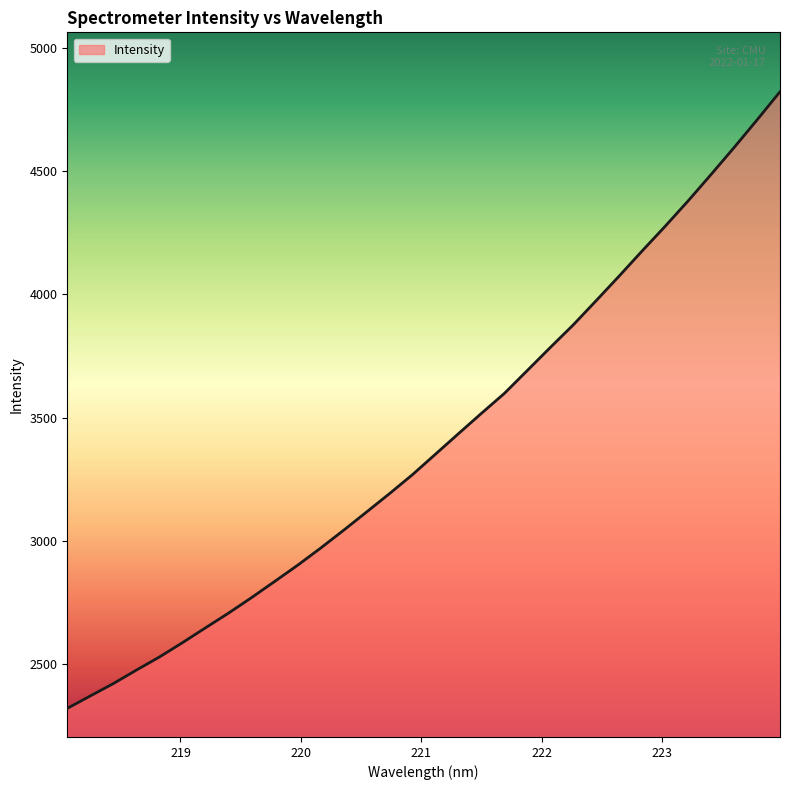

What is the minimum value shown in the chart?

2320.0